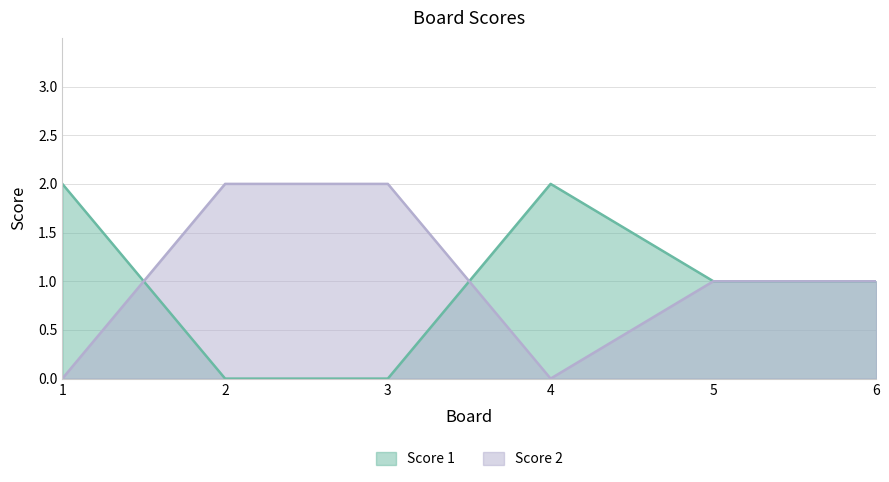

Where do Score 1 and Score 2 first cross each other?

1 and 2